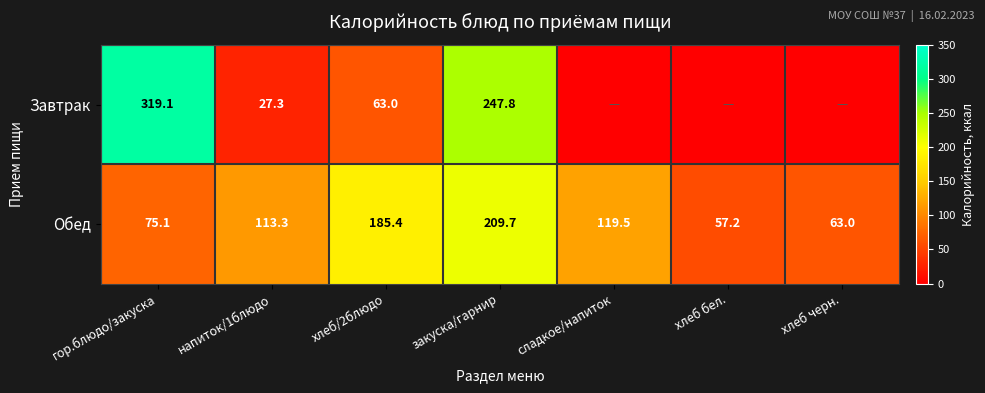

What is the total value across all series at хлеб/2блюдо?

248.4